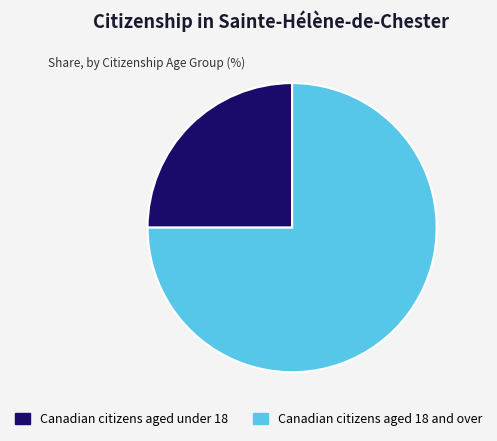

Is it true that Canadian citizens aged 18 and over is 85% of the pie?

False